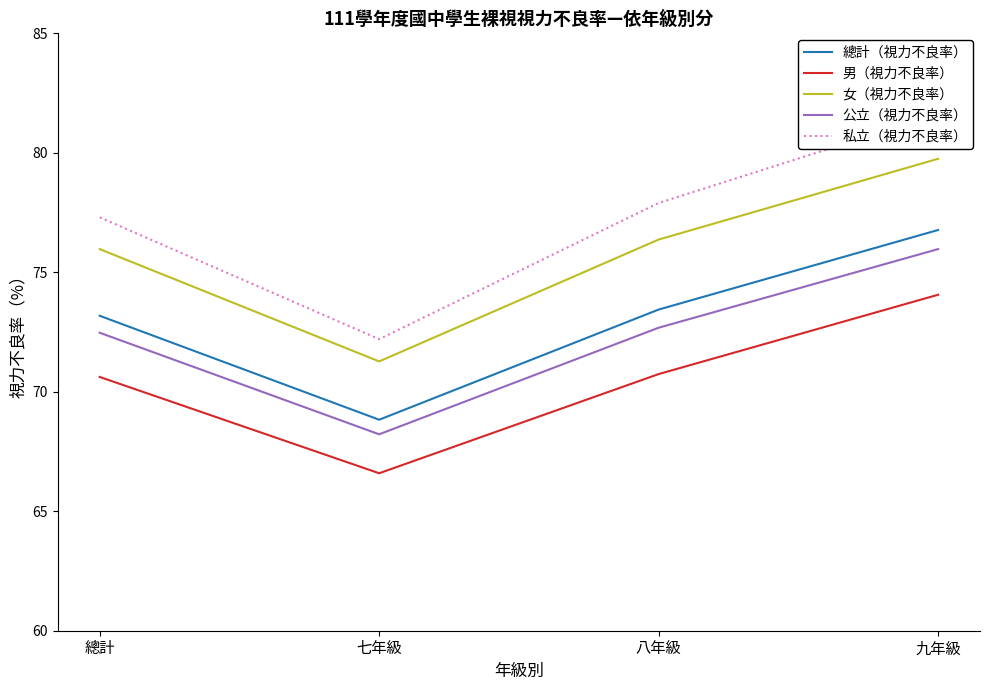

True or false: 女（視力不良率） and 私立（視力不良率） cross at least once.

False